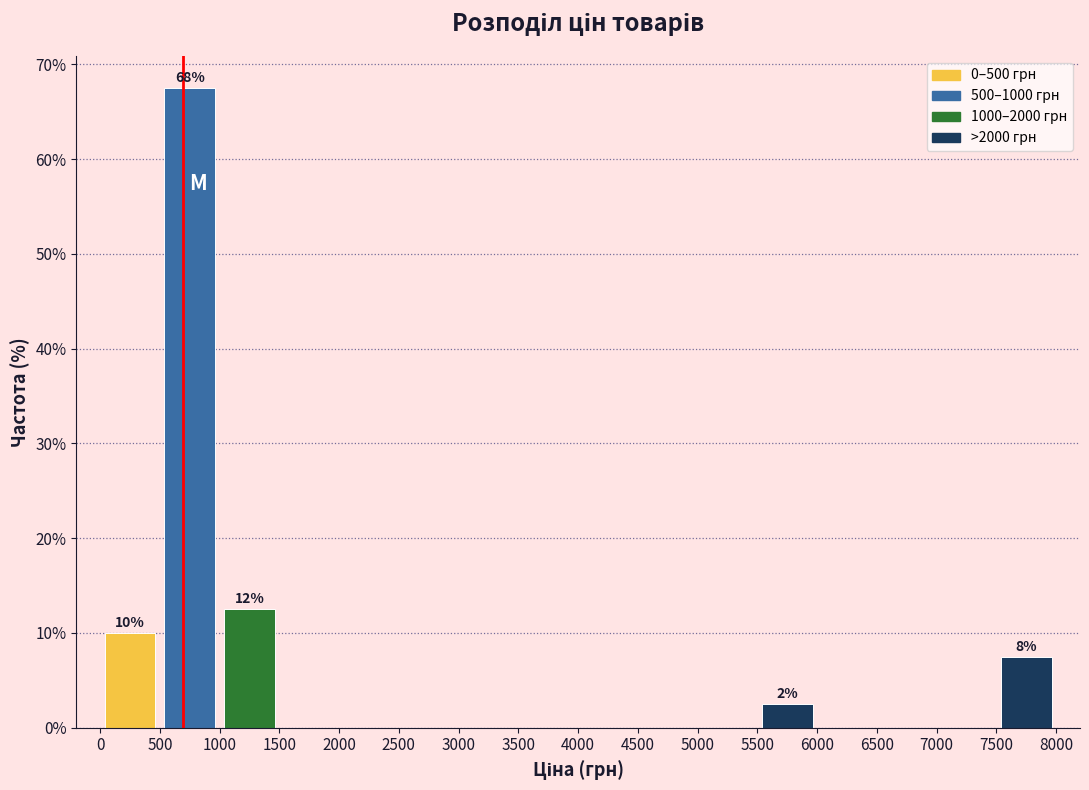

Which range on the x-axis has the tallest bar?

500 to 1000